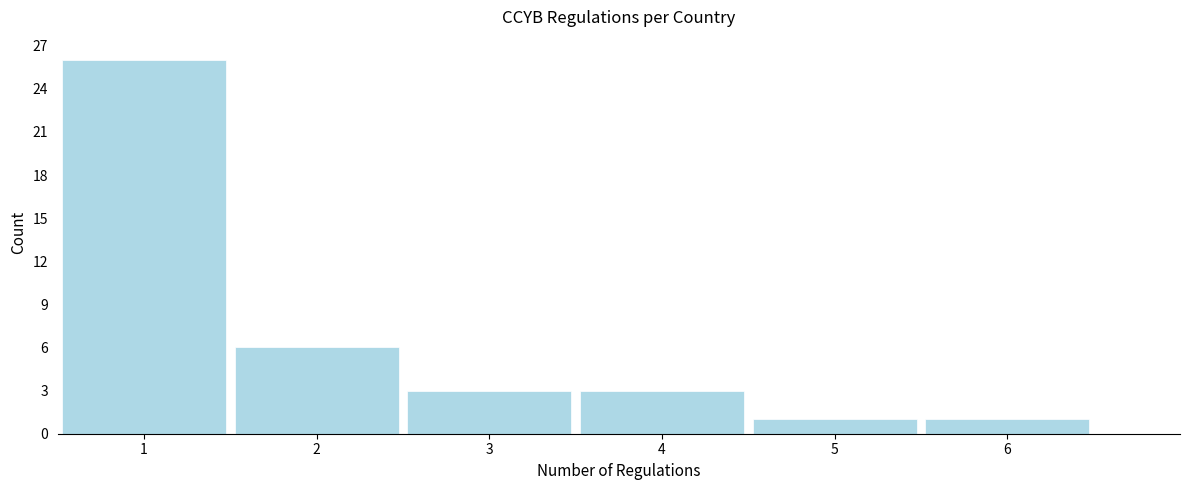

Reading left to right, what are all the values shown in this chart?

1=26	2=6	3=3	4=3	5=1	6=1